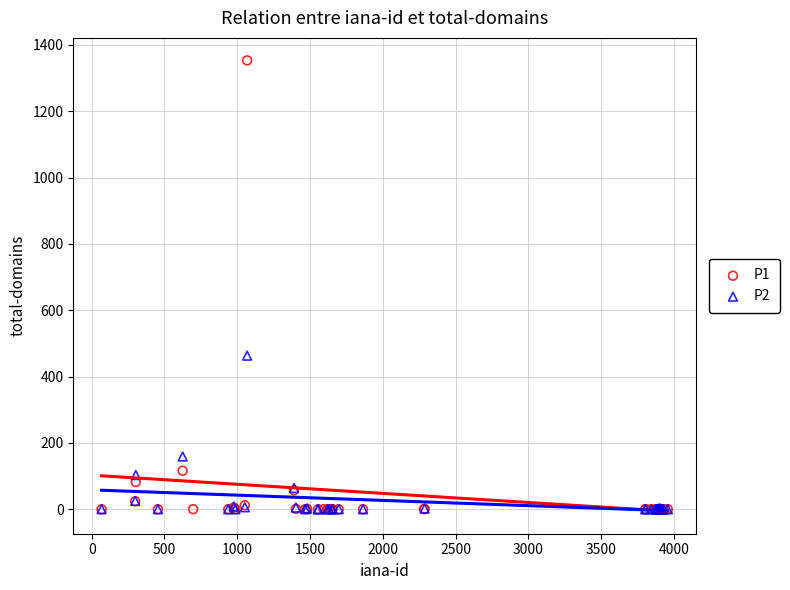

Which series reaches the maximum Y coordinate?

P1